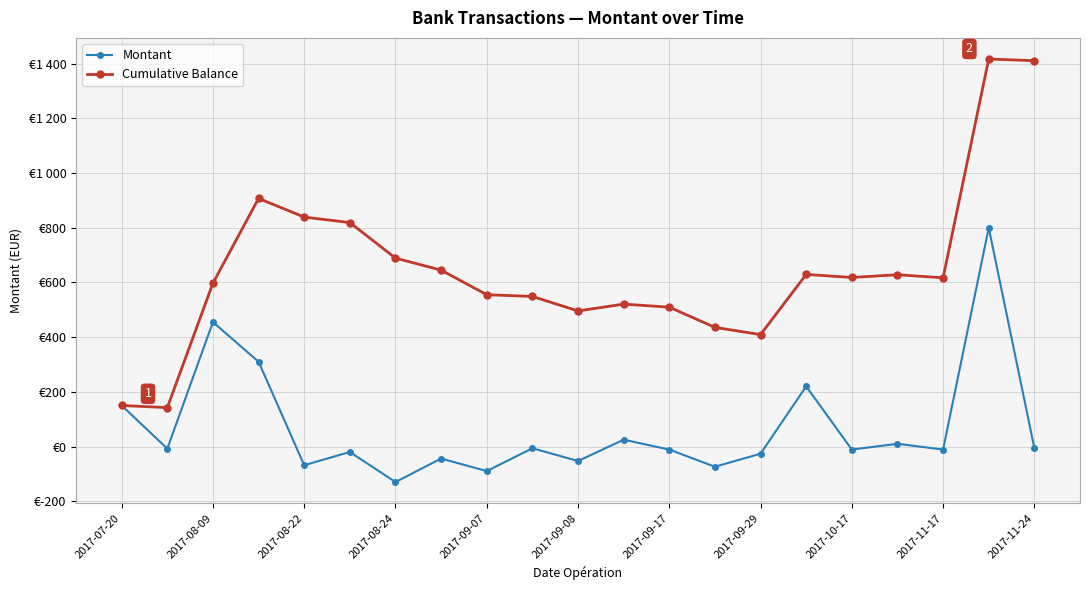

At how many categories does at least one series exceed 1252?

2